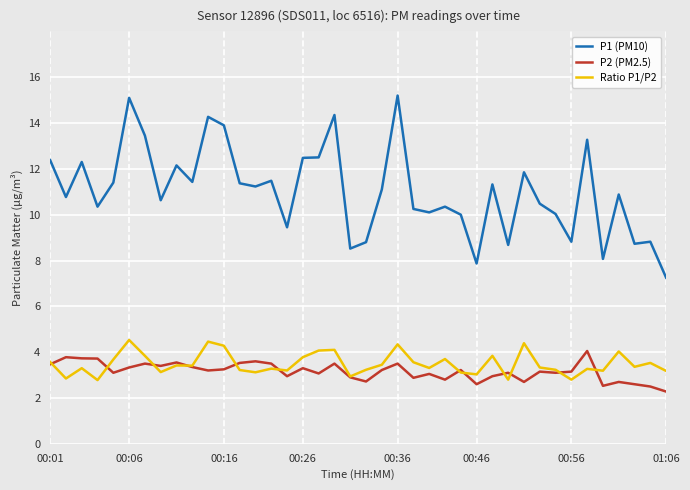

True or false: P1 (PM10) and Ratio P1/P2 intersect in this chart.

False